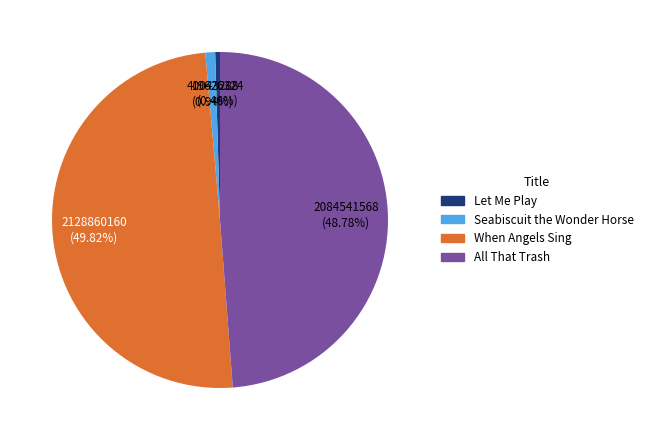

Does Seabiscuit the Wonder Horse represent more than half of the total?

No